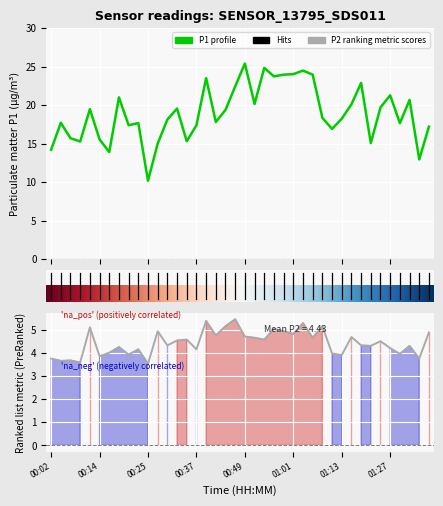

At which category does P2 reach its first local peak?

00:07